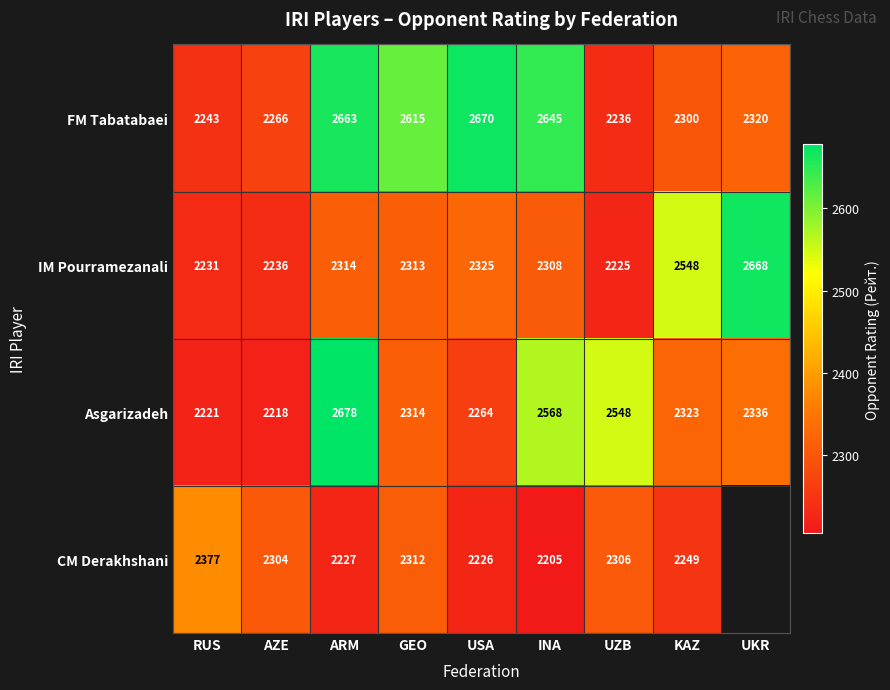

At GEO, list the series in order from smallest to largest.

CM Derakhshani, IM Pourramezanali, Asgarizadeh, FM Tabatabaei